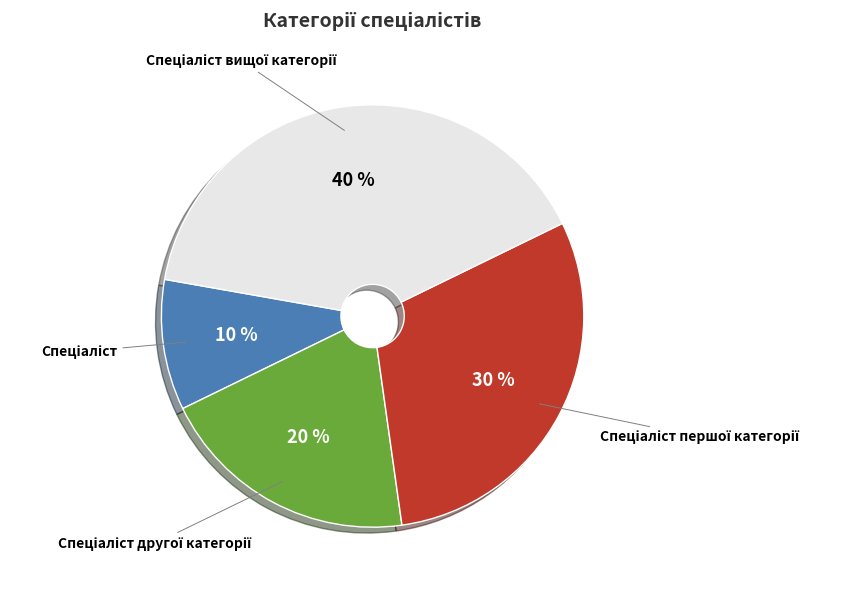

How many slices are in this pie chart?

4